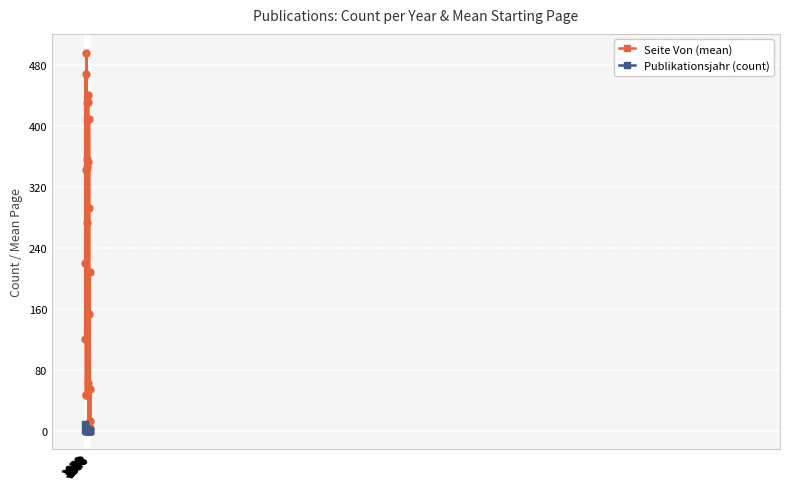

Between 2006 and 2017, which series saw the biggest shift?

Seite Von (mean)